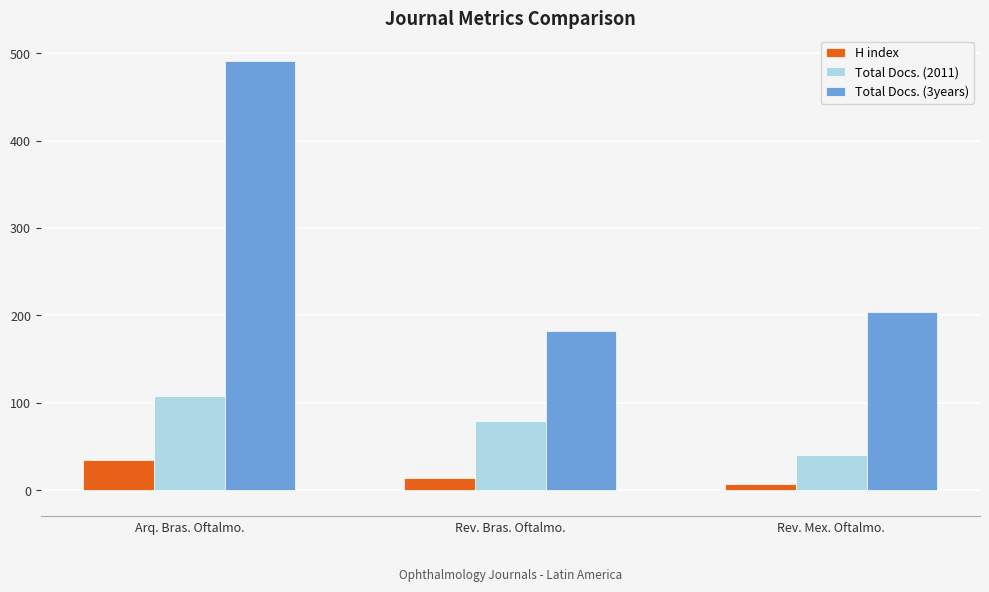

At how many categories does at least one series exceed 7?

3